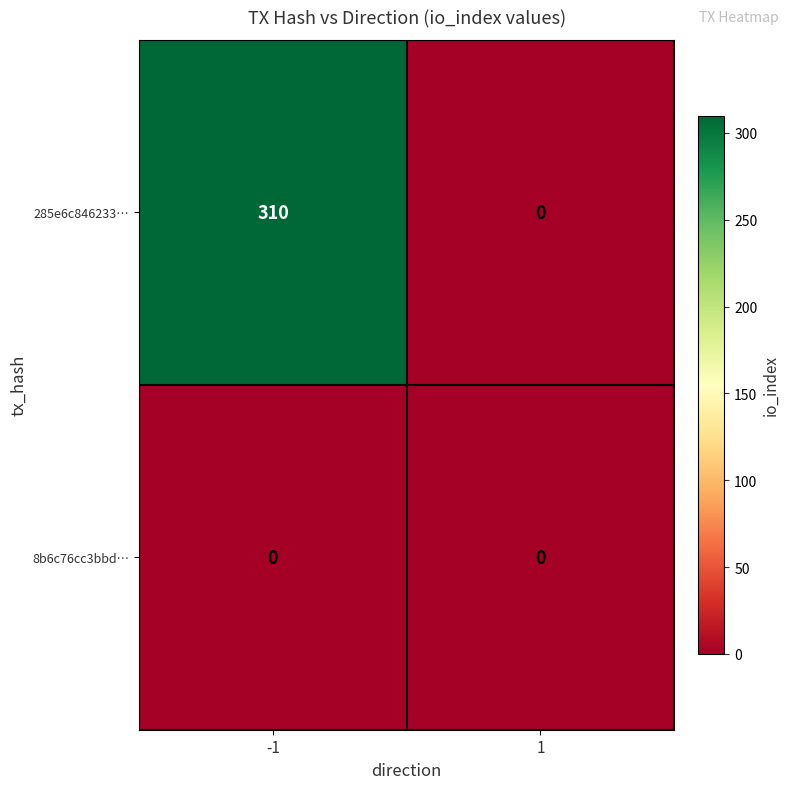

The value of 8b6c76cc3bbd… at -1 is 0. True or false?

True